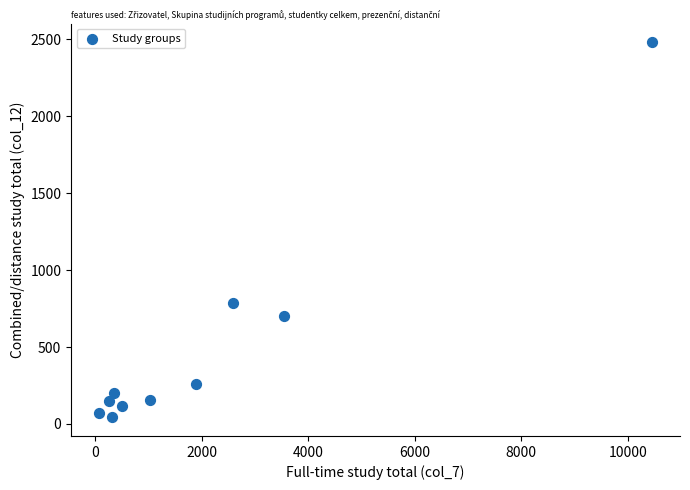

What Y value in the scatter plot is closest to 1263?

789